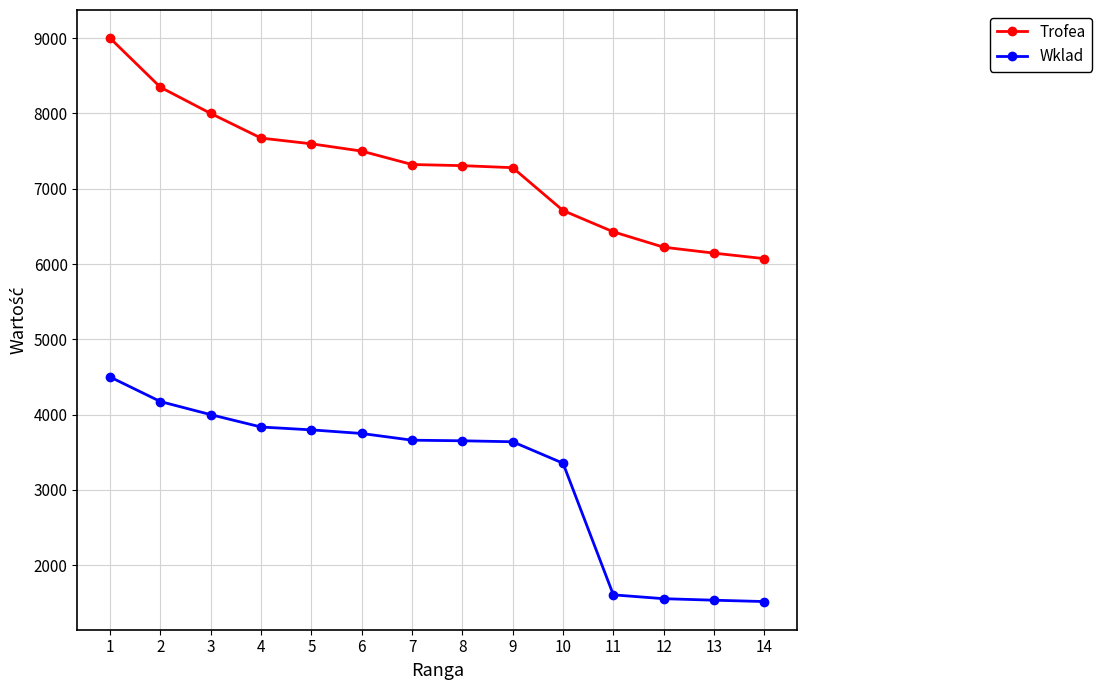

What is the minimum value shown in the chart?

1518